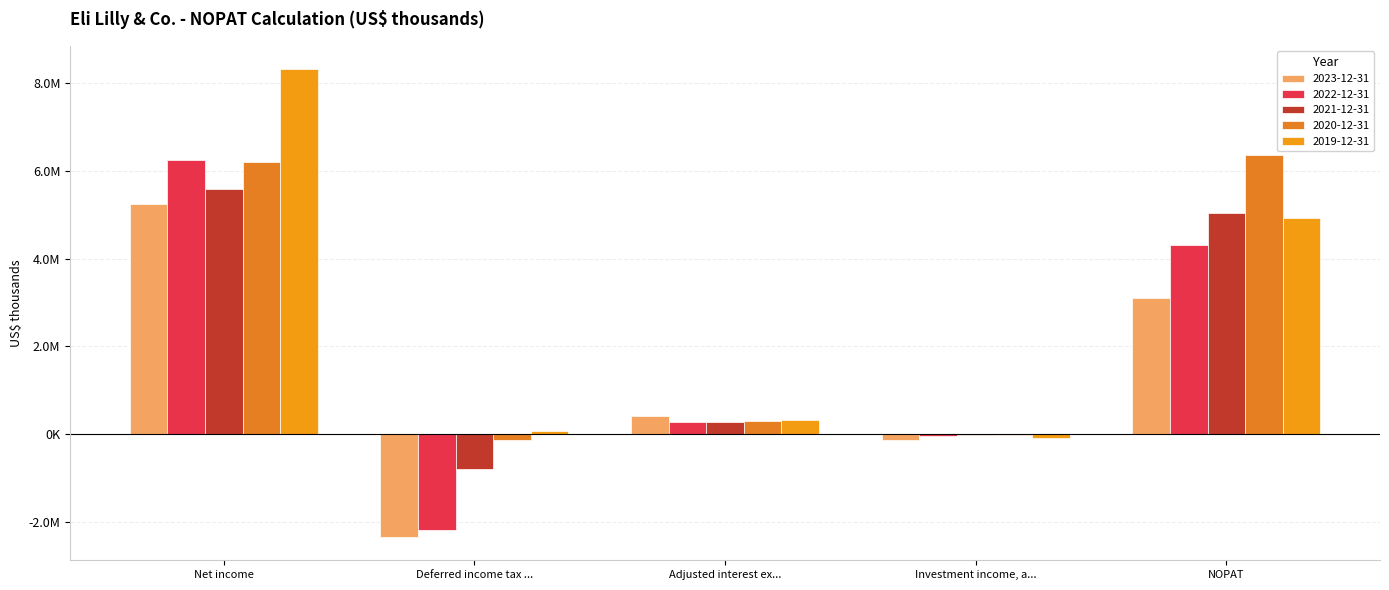

At how many categories does at least one series exceed 3404369?

2